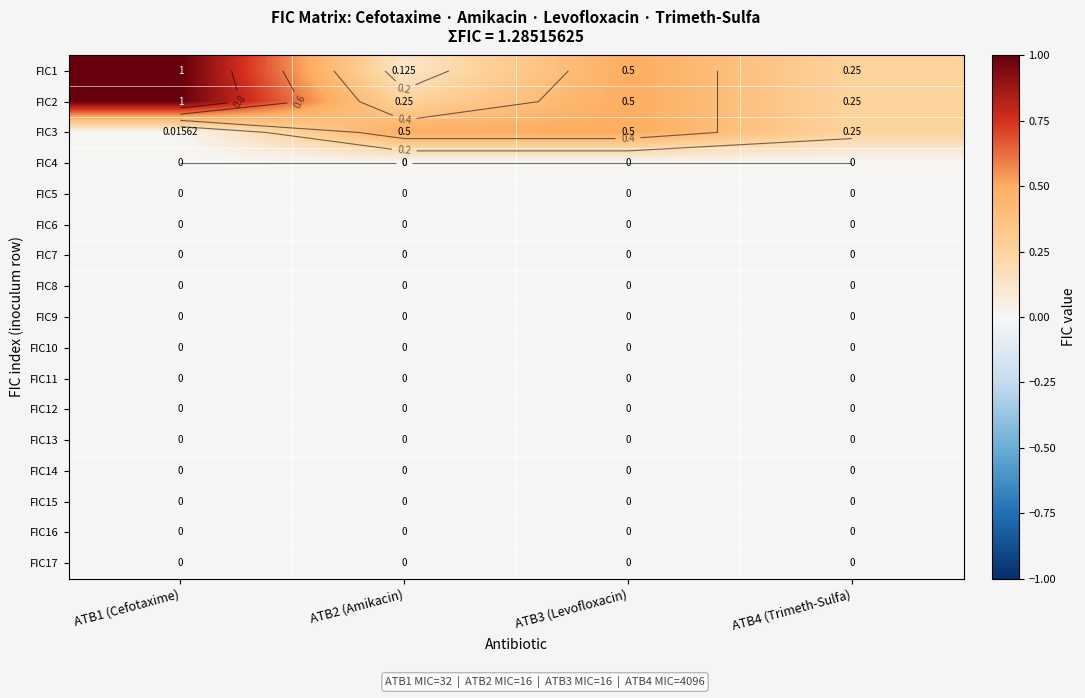

Which series has the widest spread of values?

FIC1